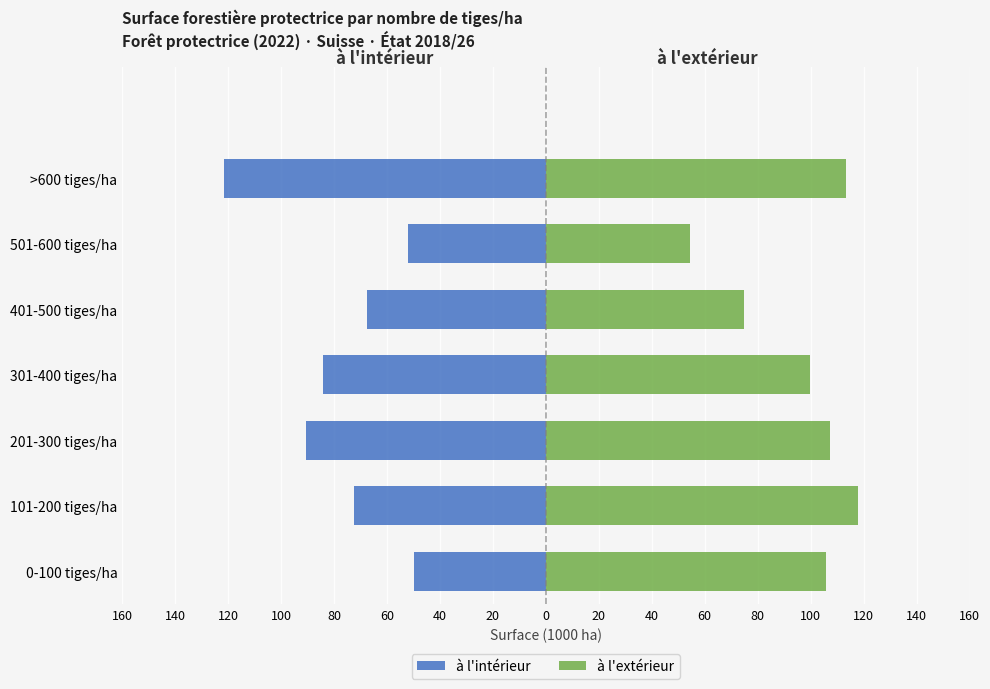

Is it true that à l'extérieur equals 24.2 at 301-400 tiges/ha?

False